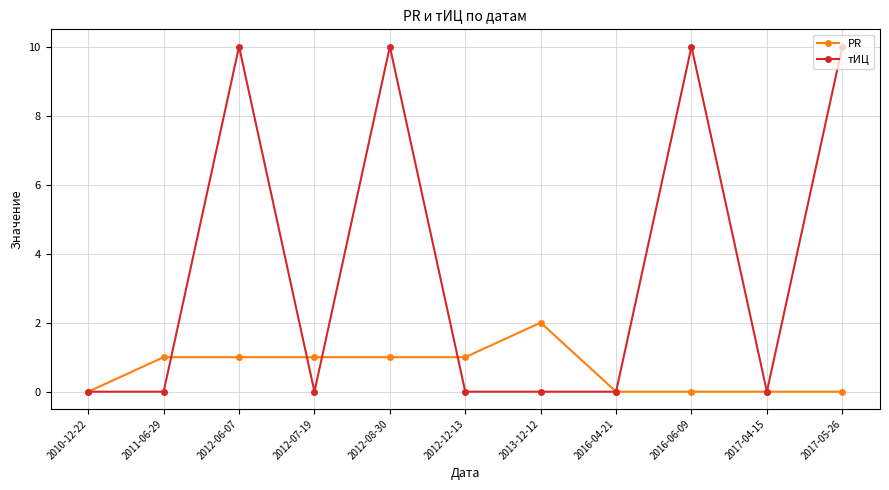

What is the label of the 6th point from the left?

2012-12-13